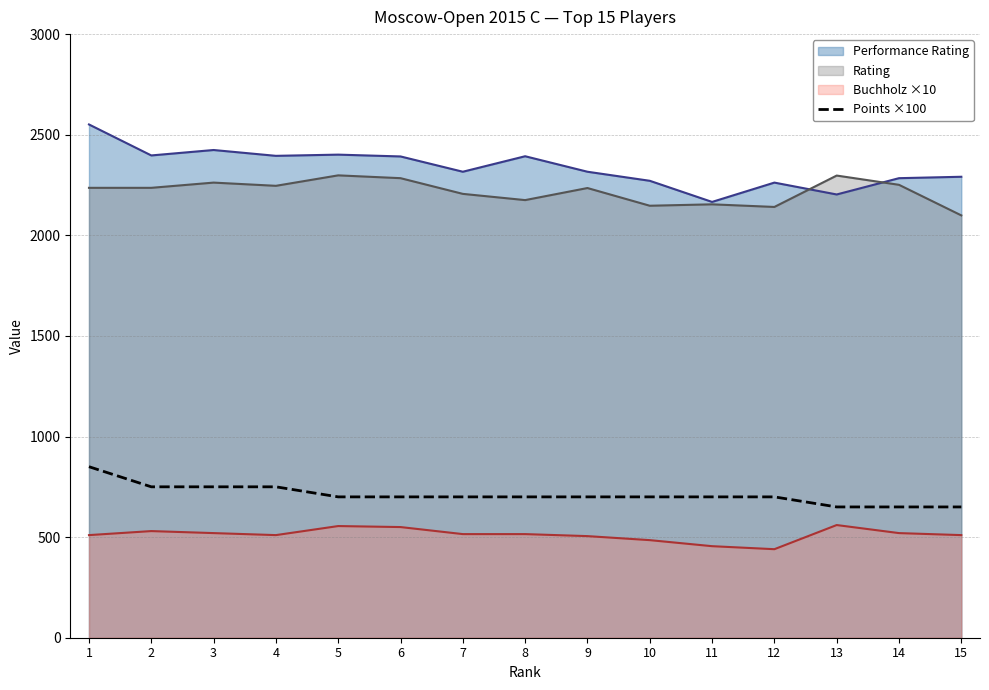

The chart shows a value of 700 at 9. True or false?

True